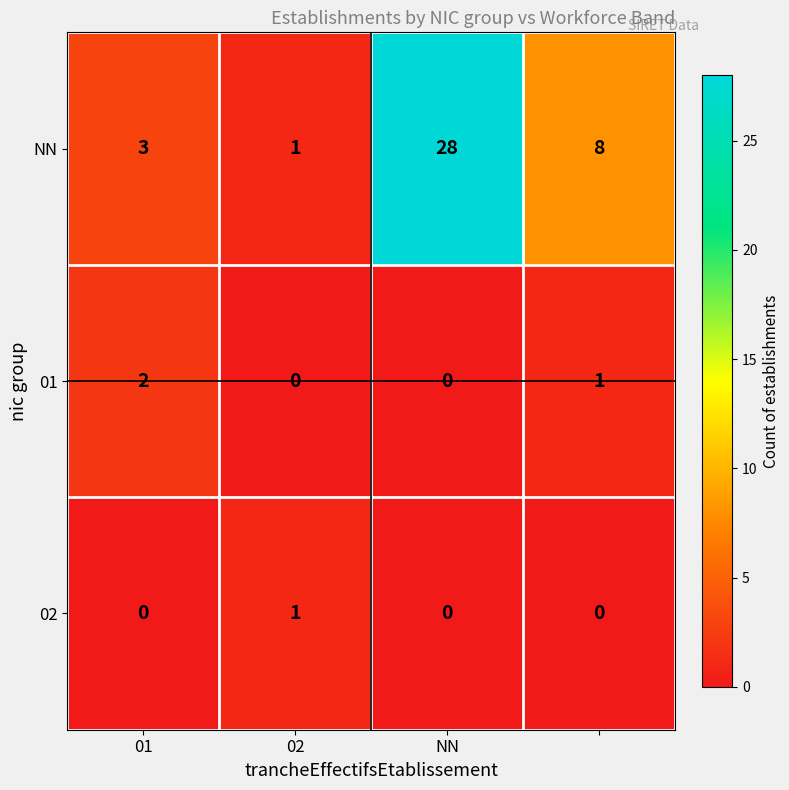

Which series has the largest range (max minus min)?

NN